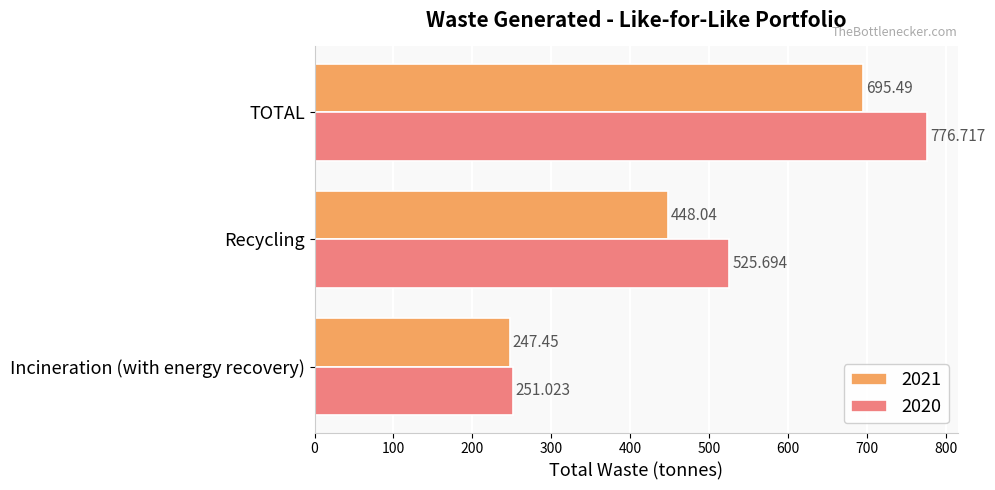

Where is 2021 nearest to the value 471?

Recycling